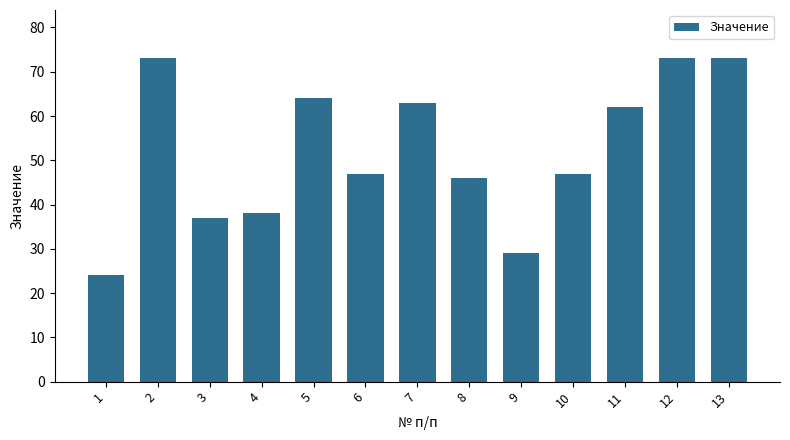

True or false: the data shows 70 at 6.

False